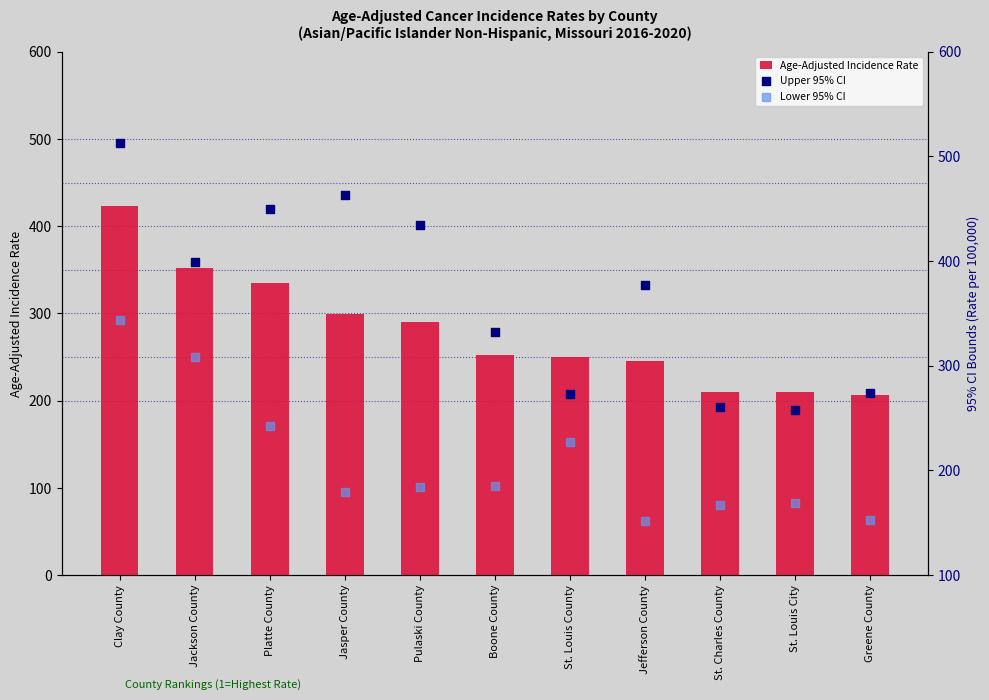

Which series has the largest Y range (max minus min)?

Upper 95% CI